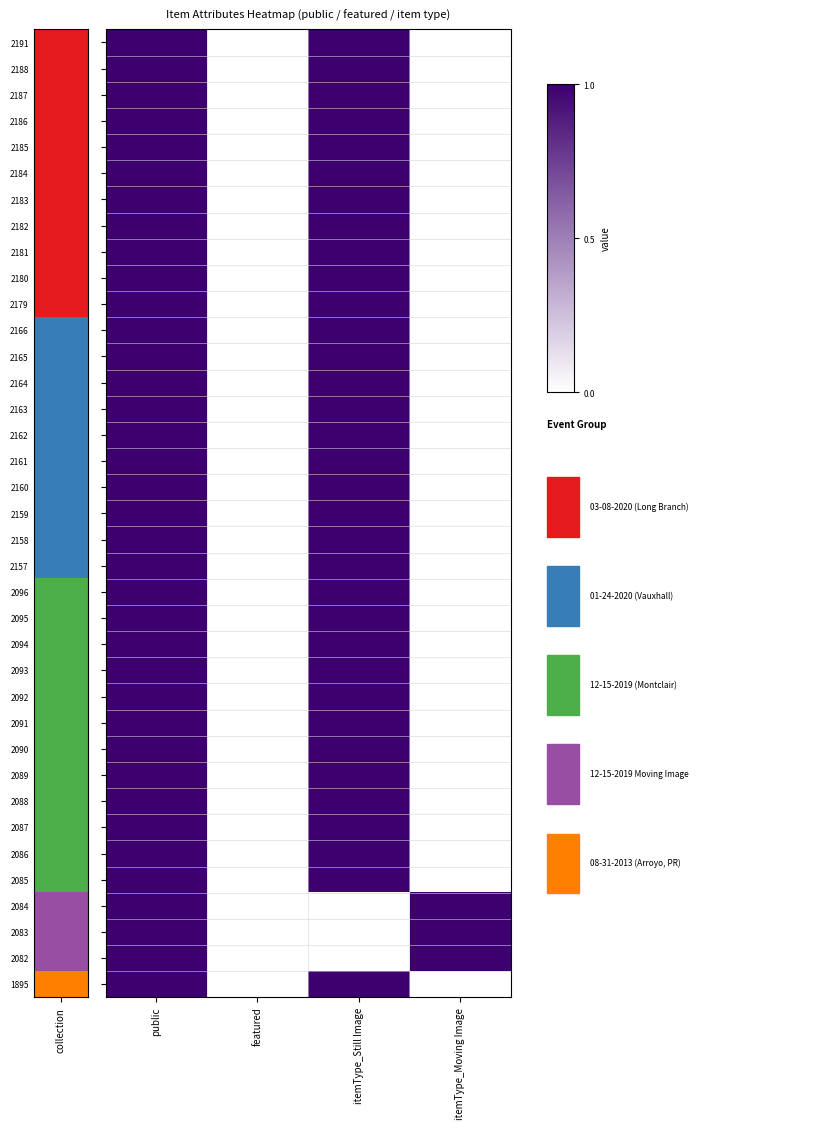

Between public and itemType_Moving Image, which is larger?

public